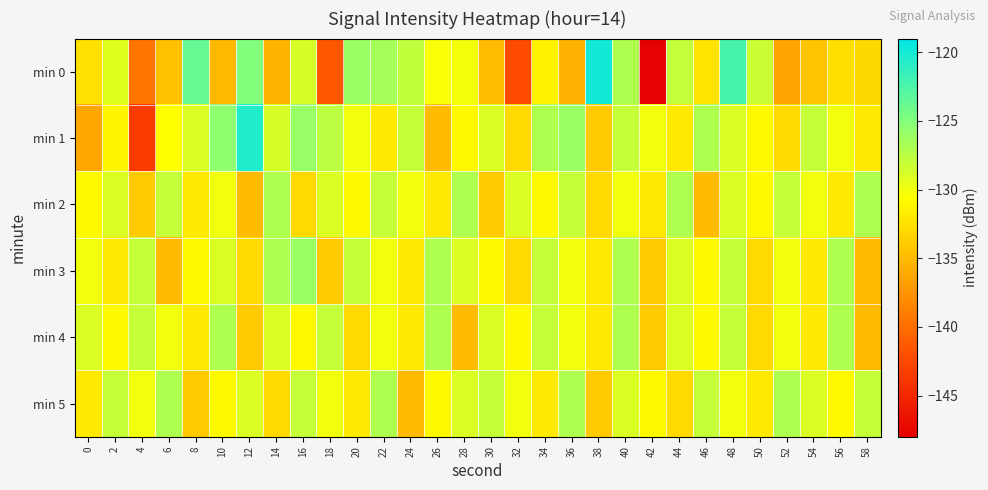

How many data points does each series have?

30